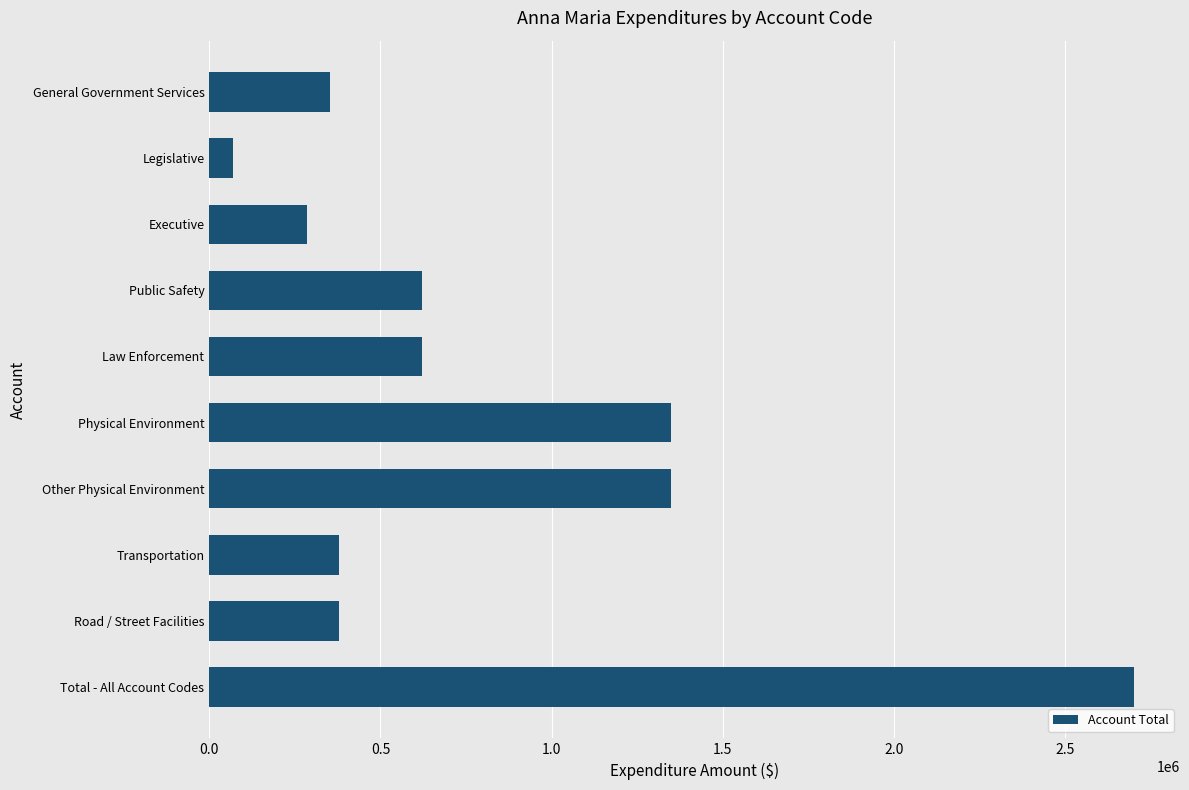

What is the approximate value at Road / Street Facilities, to the nearest 100?

379800